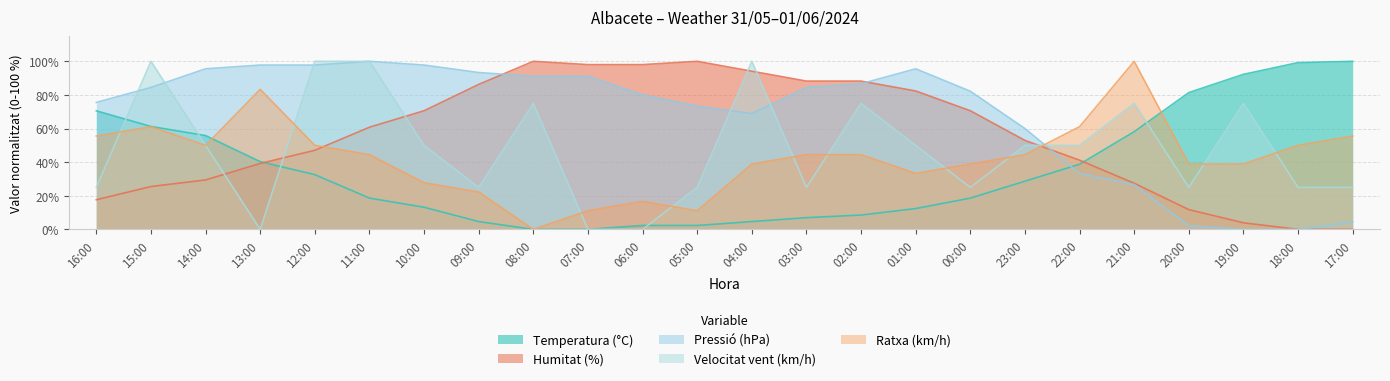

What is the difference between the second highest and minimum values in the Humitat (%) series?

100.0